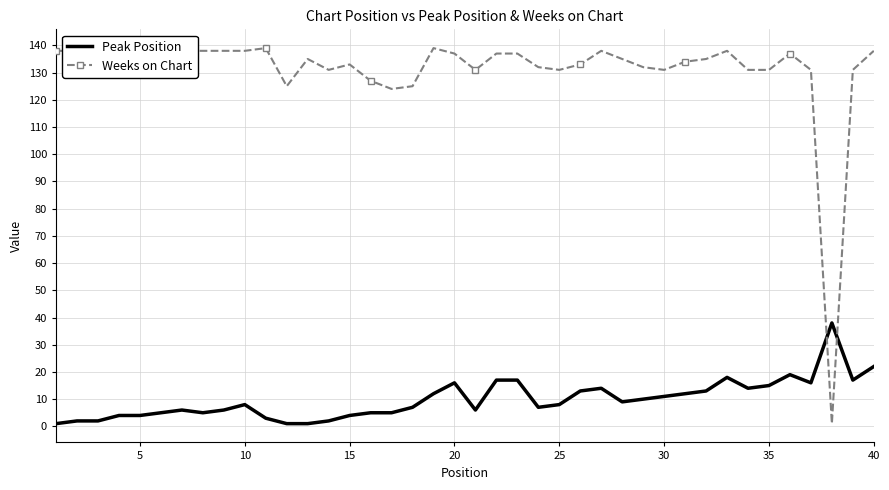

Rank the series by their average value, from lowest to highest.

Peak Position, Weeks on Chart